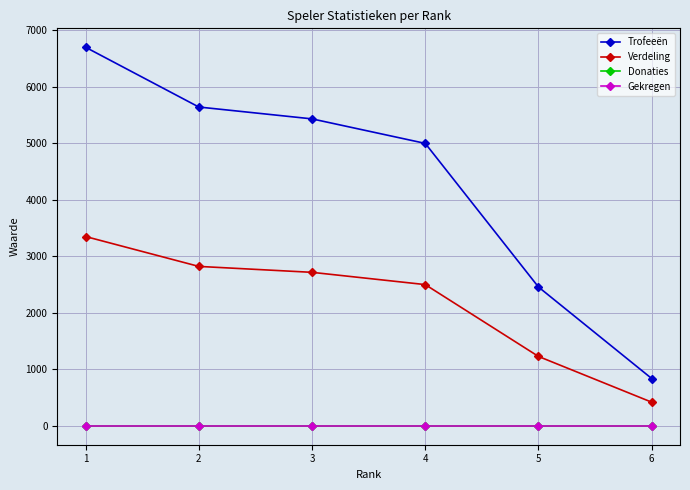

Rank the series by their maximum value, from lowest to highest.

Donaties, Gekregen, Verdeling, Trofeeën